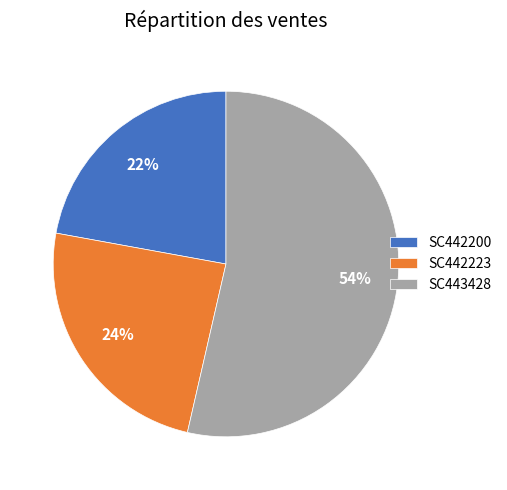

Which has a higher value, SC442223 or SC442200?

SC442223